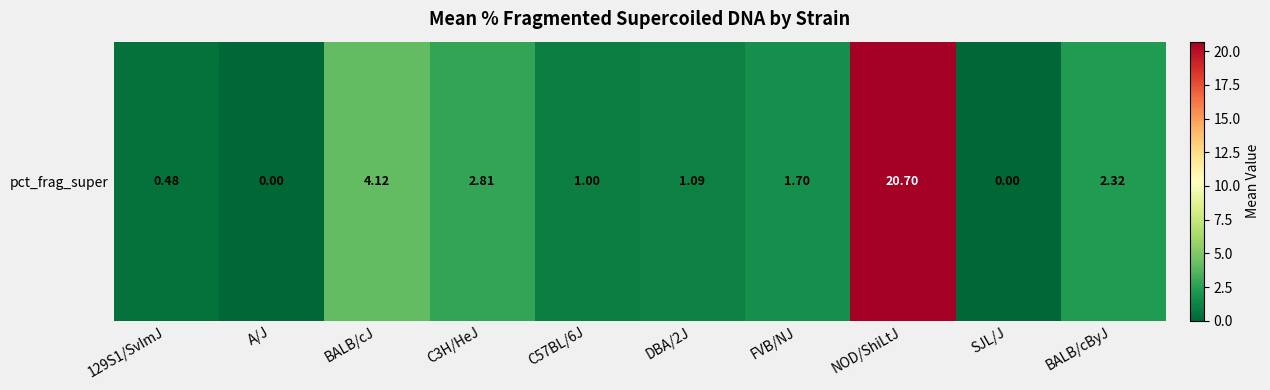

What is the greatest value displayed?

20.7